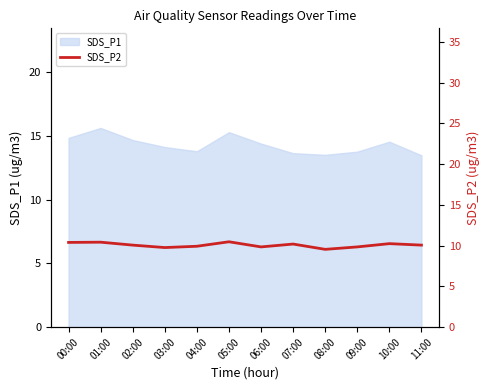

The value of SDS_P1 at 08:00 is 22.6. True or false?

False